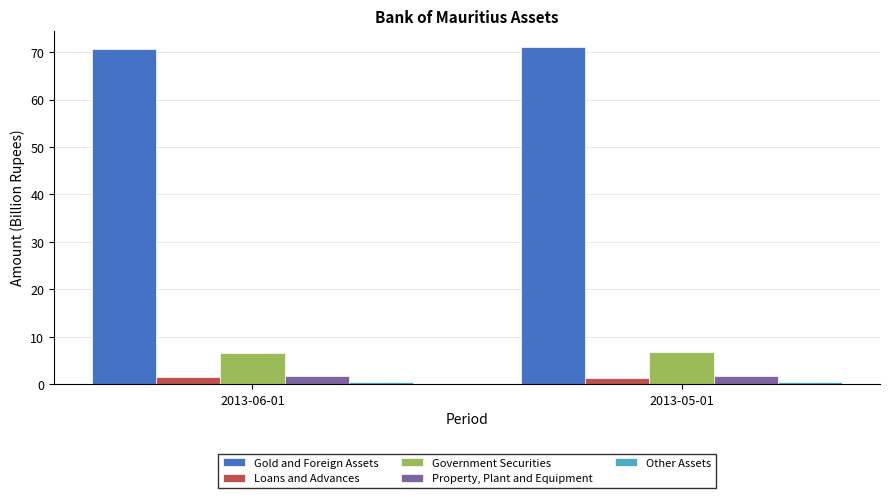

Does the chart contain stacked bars?

No